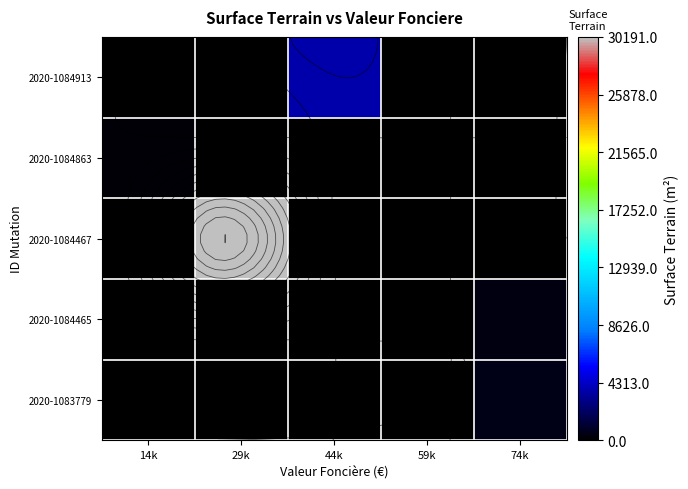

What is the difference between the maximum and minimum values in the 2020-1084467 series?

30191